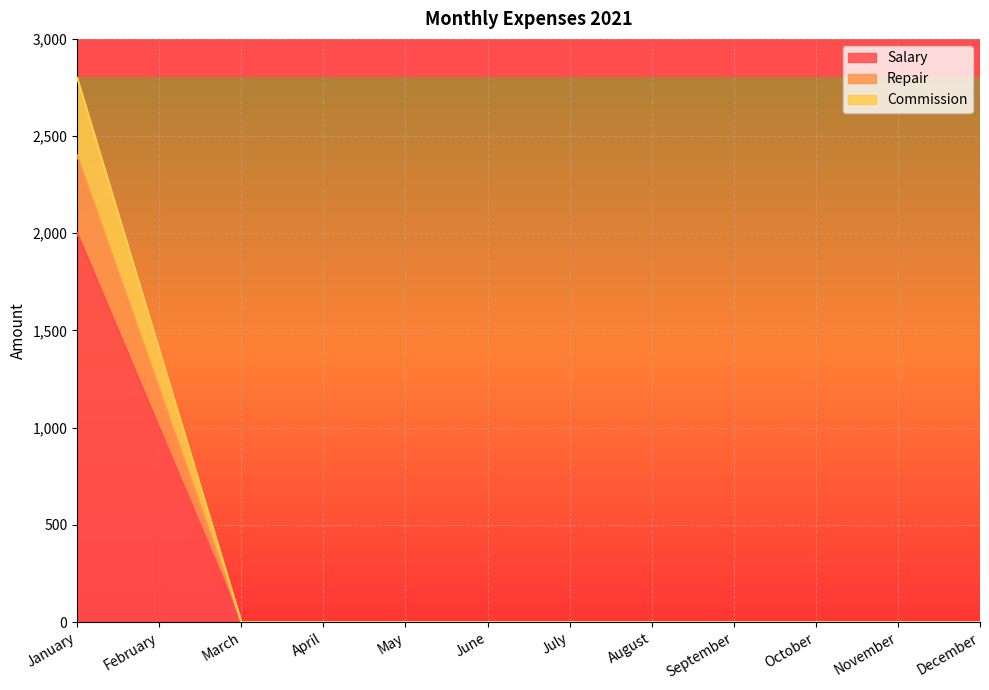

What is the maximum value for Commission?

2800